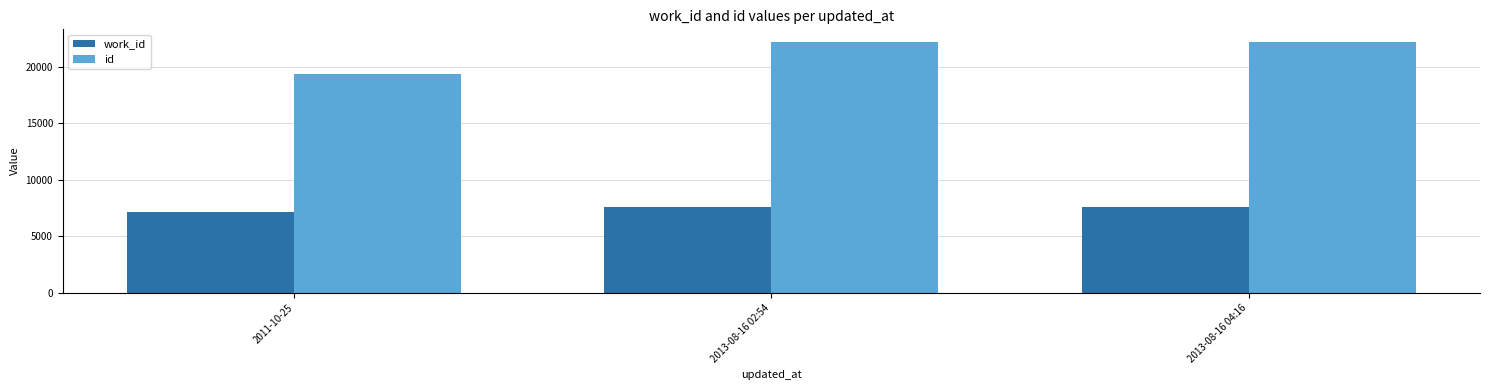

Rank the series by their maximum value, from lowest to highest.

work_id, id